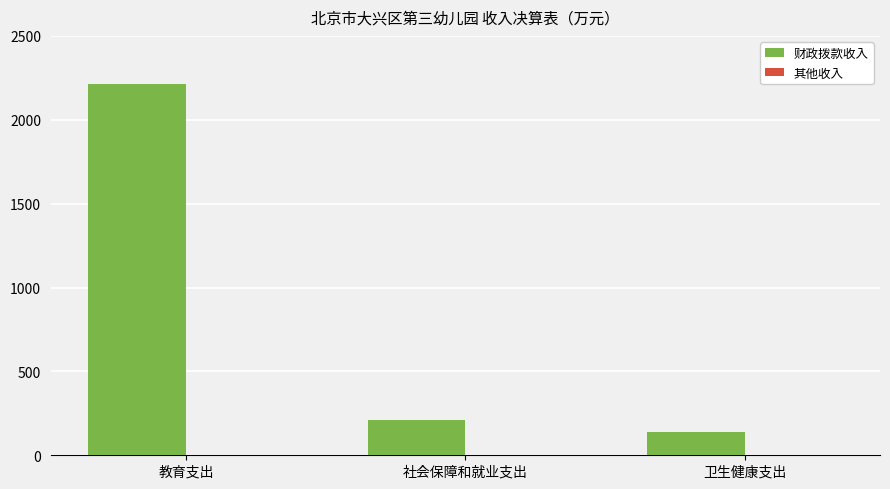

At which label is the value closest to 1175?

社会保障和就业支出